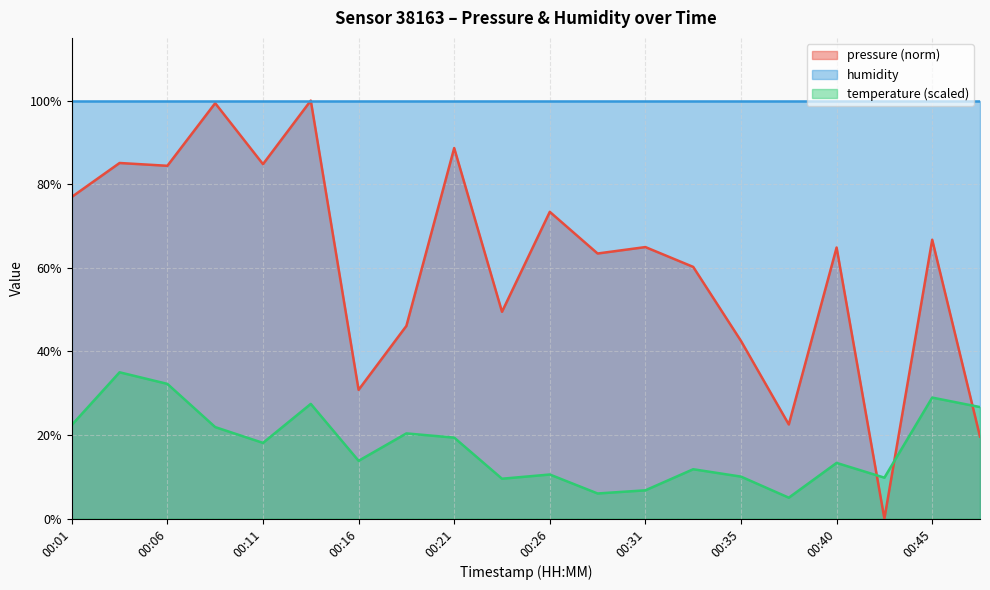

List the labels in order of temperature value, smallest first.

00:38, 00:28, 00:31, 00:23, 00:43, 00:35, 00:26, 00:33, 00:40, 00:16, 00:11, 00:21, 00:18, 00:08, 00:01, 00:48, 00:13, 00:45, 00:06, 00:03